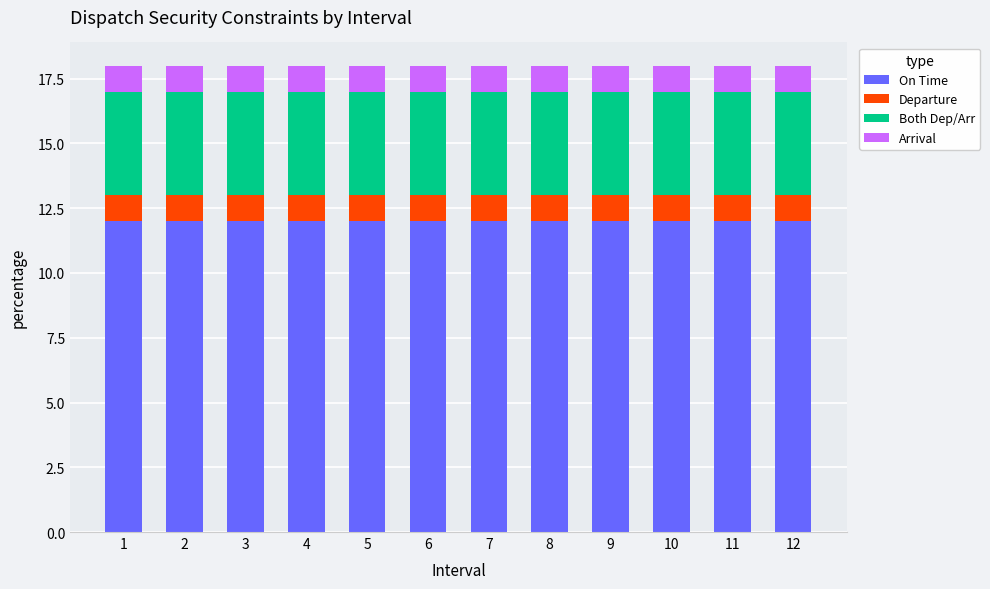

The On Time series shows 7 at 10. True or false?

False